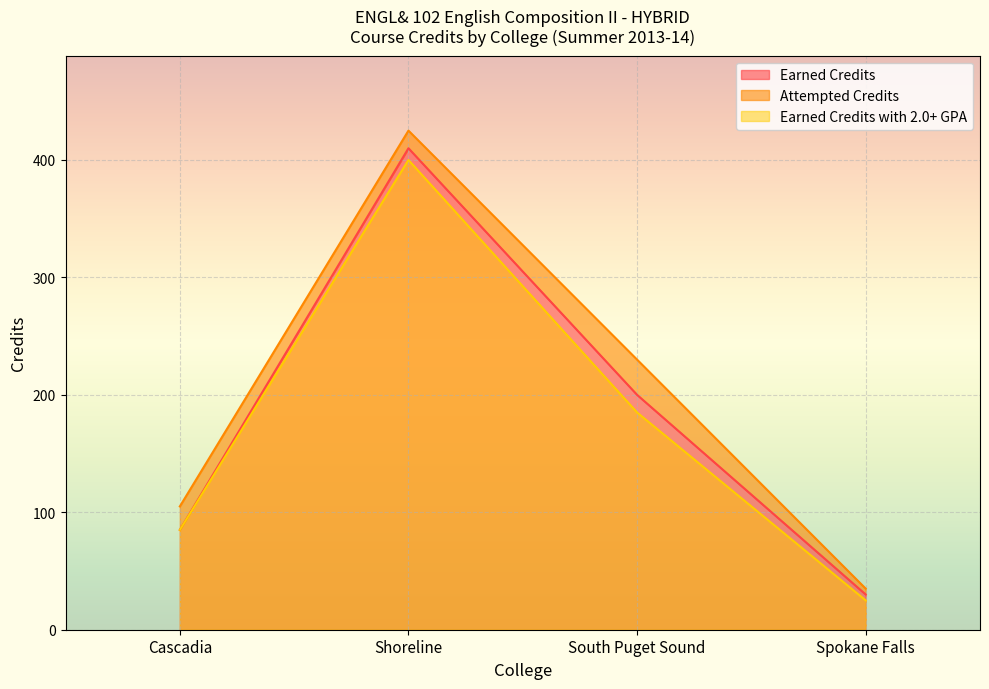

What is the label of the 2nd point from the right?

South Puget Sound